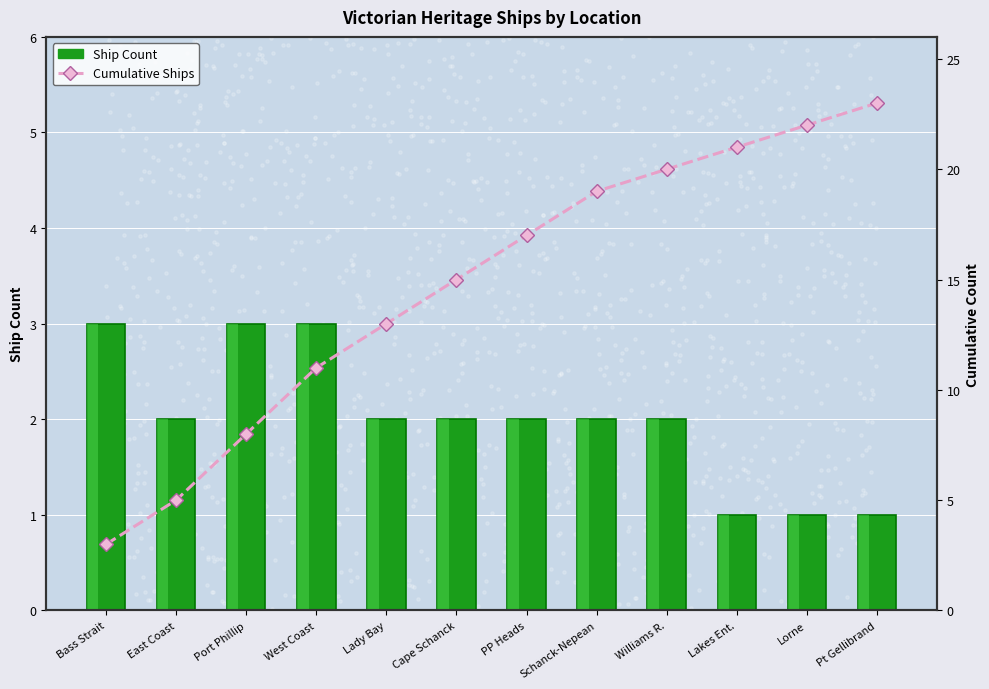

Which series has the widest spread of Y values?

Cumulative Ships